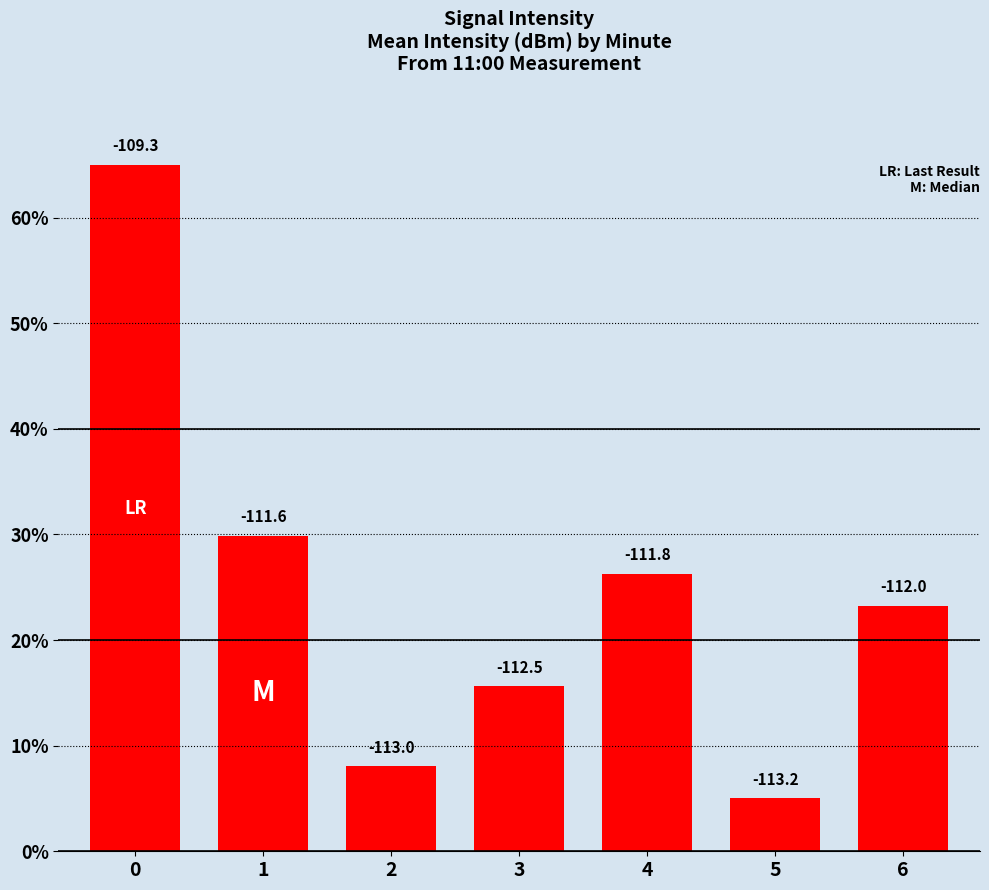

Is it true that the value at 0 is 65.0?

True